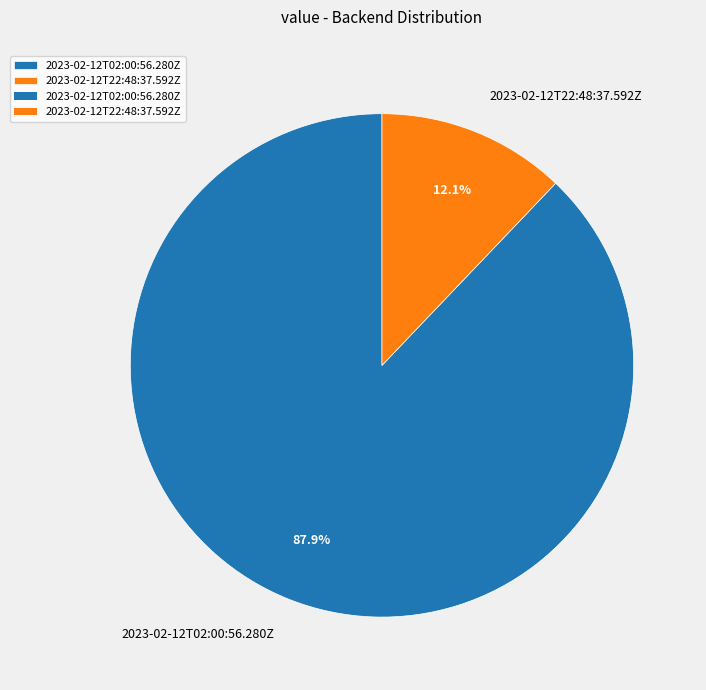

To the nearest percent, what is the difference between the 2023-02-12T02:00:56.280Z and 2023-02-12T22:48:37.592Z slice percentages?

76%